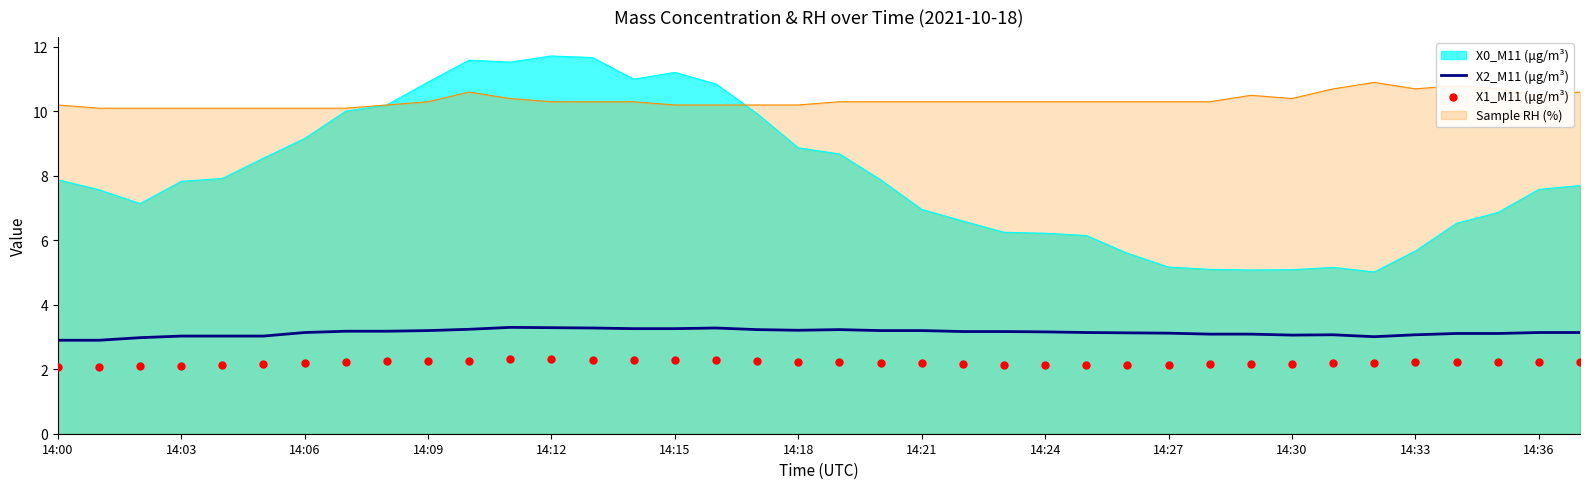

What is the minimum value for X0_M11 (μg/m³)?

5.0